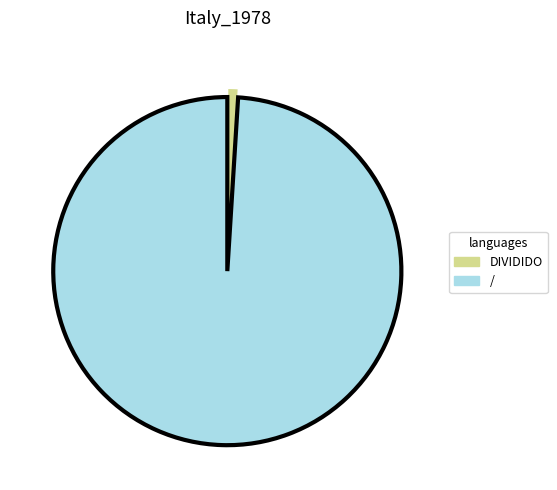

Does DIVIDIDO account for over 50% of the chart?

No